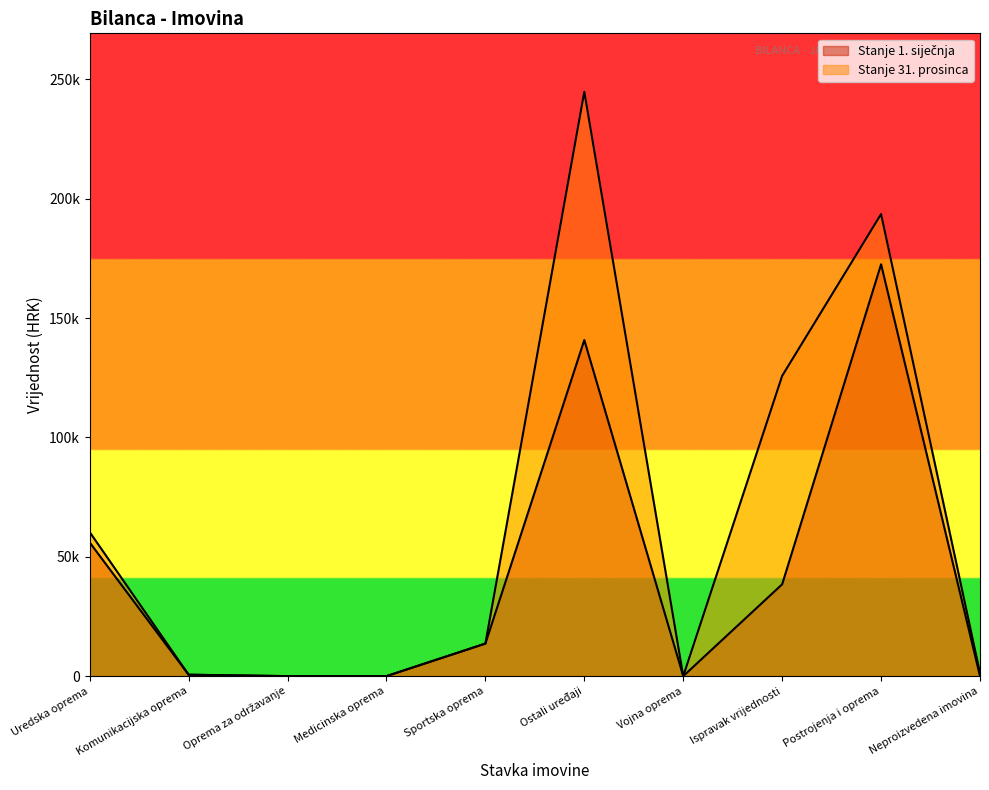

Which series changed the most between Medicinska oprema and Vojna oprema?

Stanje 1. siječnja